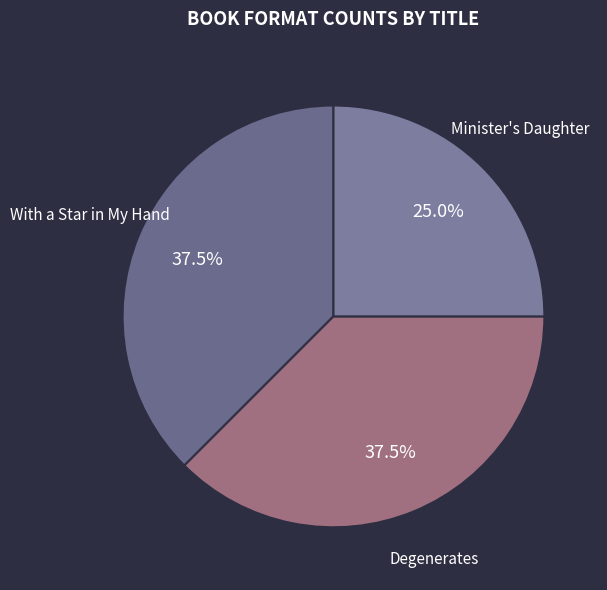

Count the number of slices in the pie.

3